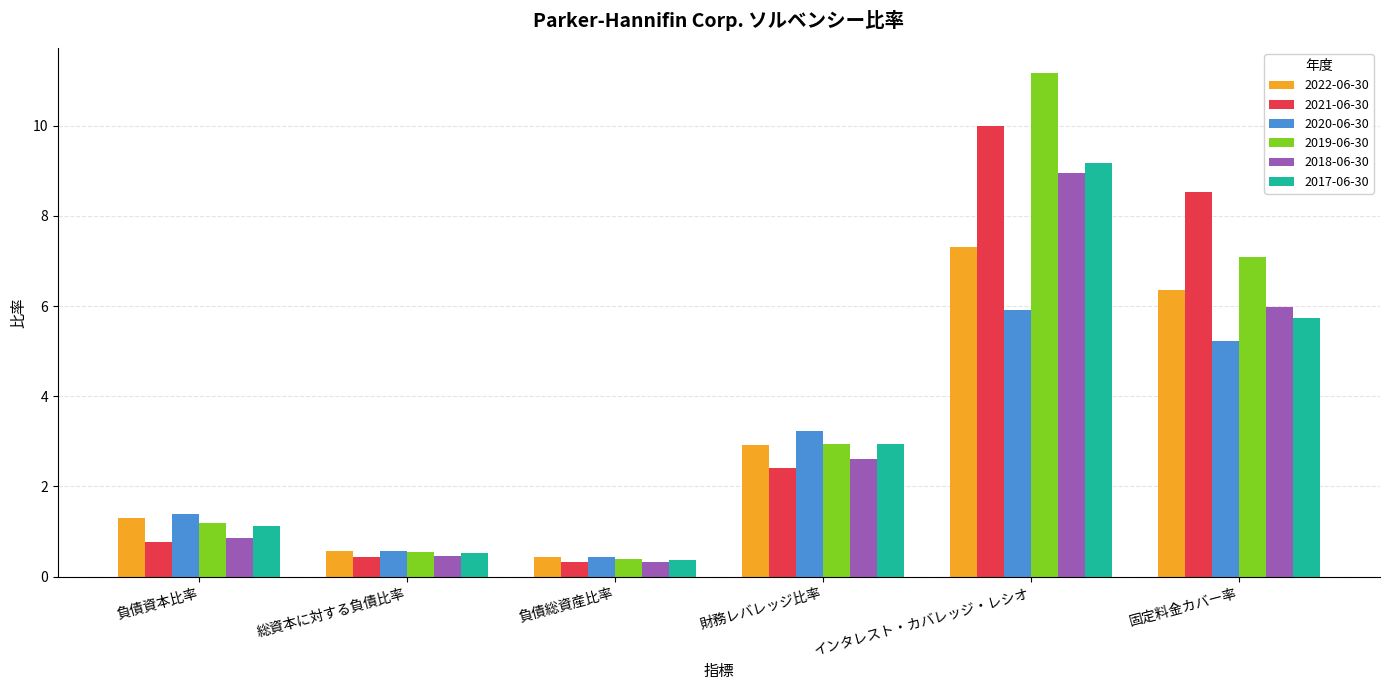

Is it true that 2018-06-30 equals 4.9 at インタレスト・カバレッジ・レシオ?

False